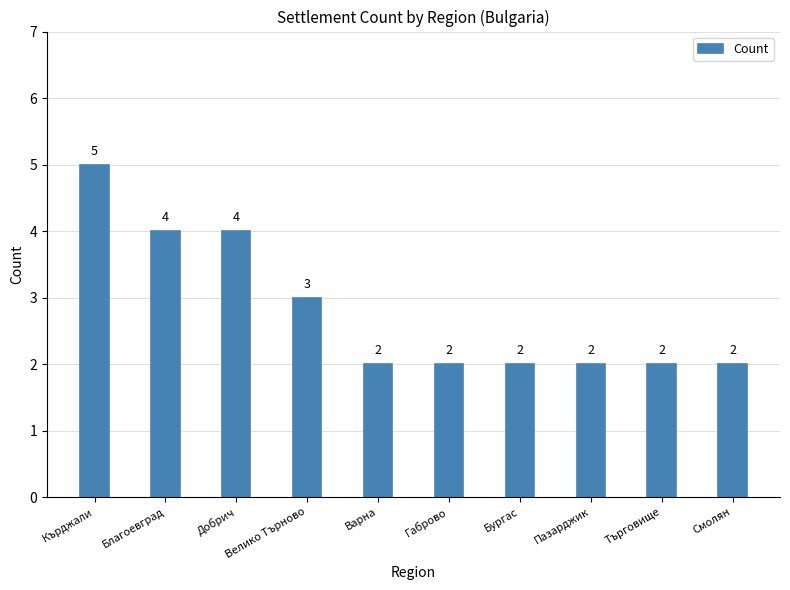

What is the difference between the values at Кърджали and Велико Търново?

2